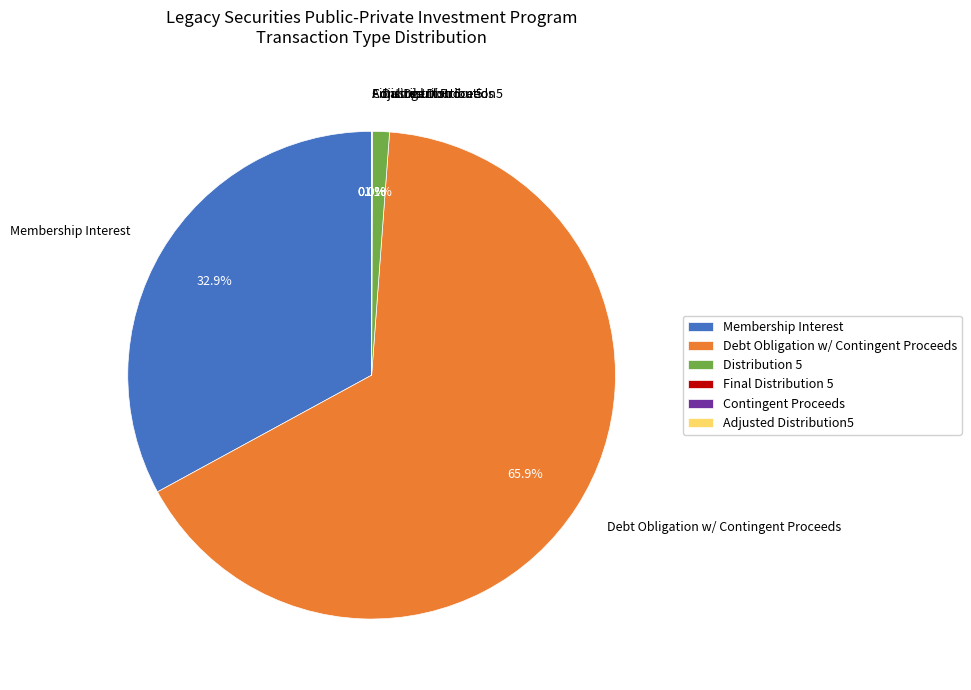

The Membership Interest slice represents 18% of the pie. True or false?

False